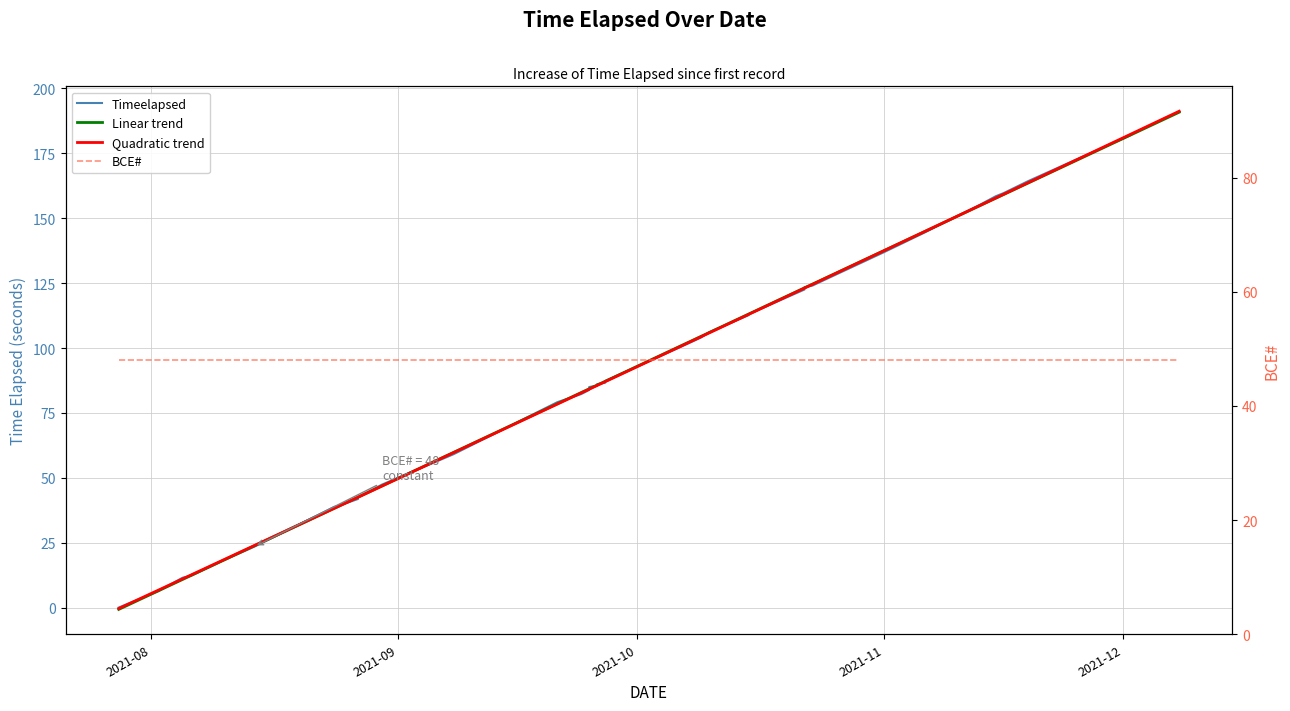

Reading left to right, list all the values displayed in this chart.

Timeelapsed: 0.0	6.4	11.5	12.2	18.0	23.5	38.8	39.7	41.8	42.5	47.4	59.1	79.1	82.3	83.9	84.4	85.0	85.5	86.1	86.6	87.2	87.3	99.8	104.0	106.0	112.7	113.1	122.5	123.4	124.1	127.0	137.0	144.4	155.2	158.5	159.7	164.2	182.1	182.4	191.1
Linear trend: -0.7	6.5	10.8	12.3	18.0	23.8	38.2	39.6	42.5	42.5	46.8	59.8	78.5	82.8	84.3	84.3	84.3	85.7	85.7	87.2	87.2	87.2	100.1	104.4	105.9	113.1	113.1	123.2	123.2	124.6	127.5	137.6	144.8	154.9	157.7	159.2	163.5	182.2	182.2	190.9
Quadratic trend: -0.4	6.8	11.0	12.5	18.2	23.9	38.2	39.6	42.5	42.5	46.8	59.7	78.4	82.7	84.1	84.1	84.1	85.6	85.6	87.0	87.0	87.0	100.0	104.3	105.7	113.0	113.0	123.1	123.1	124.5	127.4	137.5	144.8	154.9	157.8	159.3	163.6	182.5	182.5	191.2
BCE#: 48.0	48.0	48.0	48.0	48.0	48.0	48.0	48.0	48.0	48.0	48.0	48.0	48.0	48.0	48.0	48.0	48.0	48.0	48.0	48.0	48.0	48.0	48.0	48.0	48.0	48.0	48.0	48.0	48.0	48.0	48.0	48.0	48.0	48.0	48.0	48.0	48.0	48.0	48.0	48.0